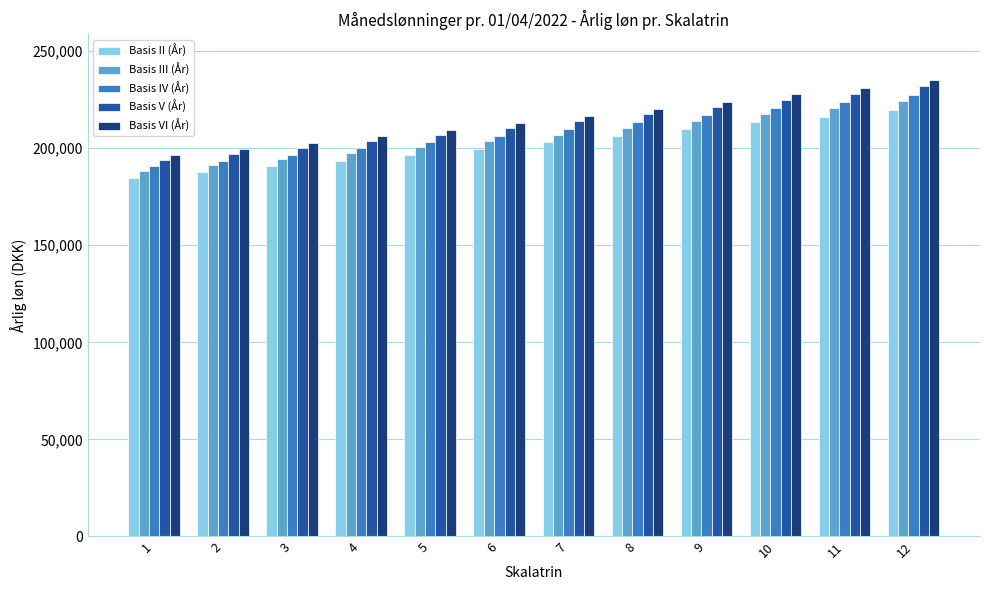

What is the difference between the second highest and second lowest values in the Basis IV (År) series?

29947